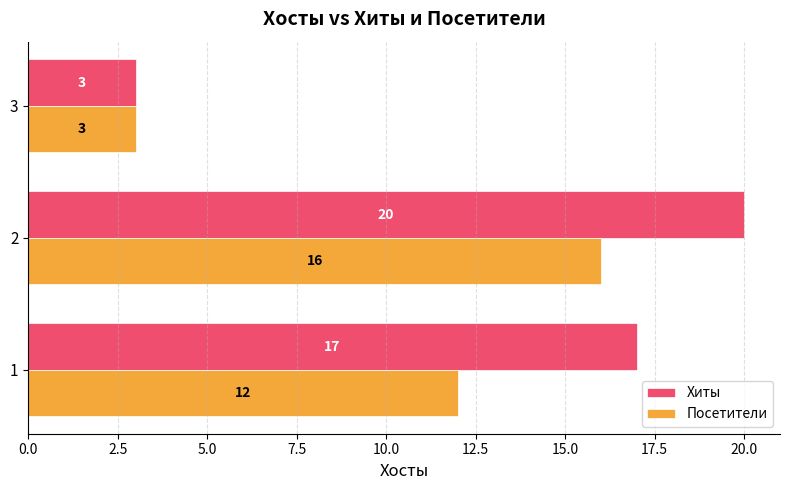

Between 2 and 3, which series saw the biggest shift?

Хиты